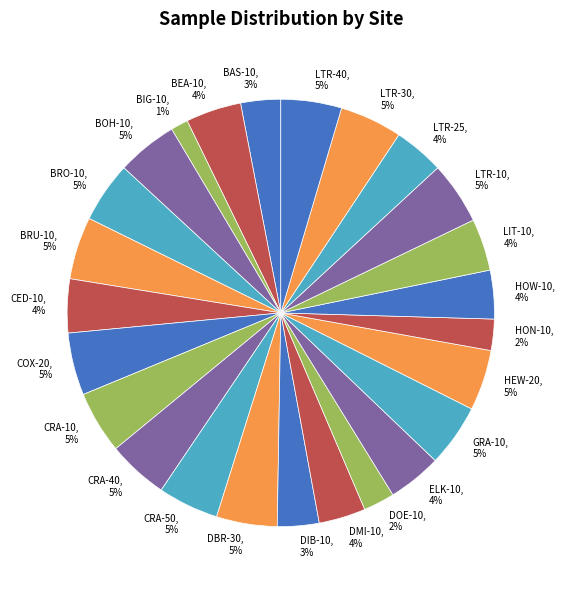

To the nearest percent, what is the average slice percentage?

4%